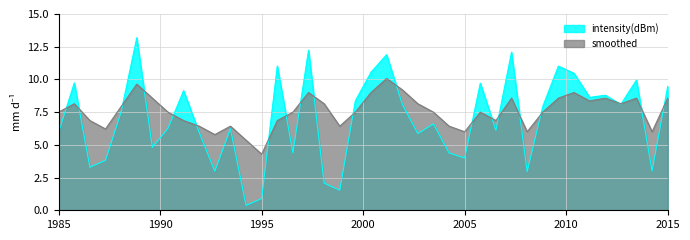

In smoothed, how many points are higher than both neighbors (excluding endpoints)?

10